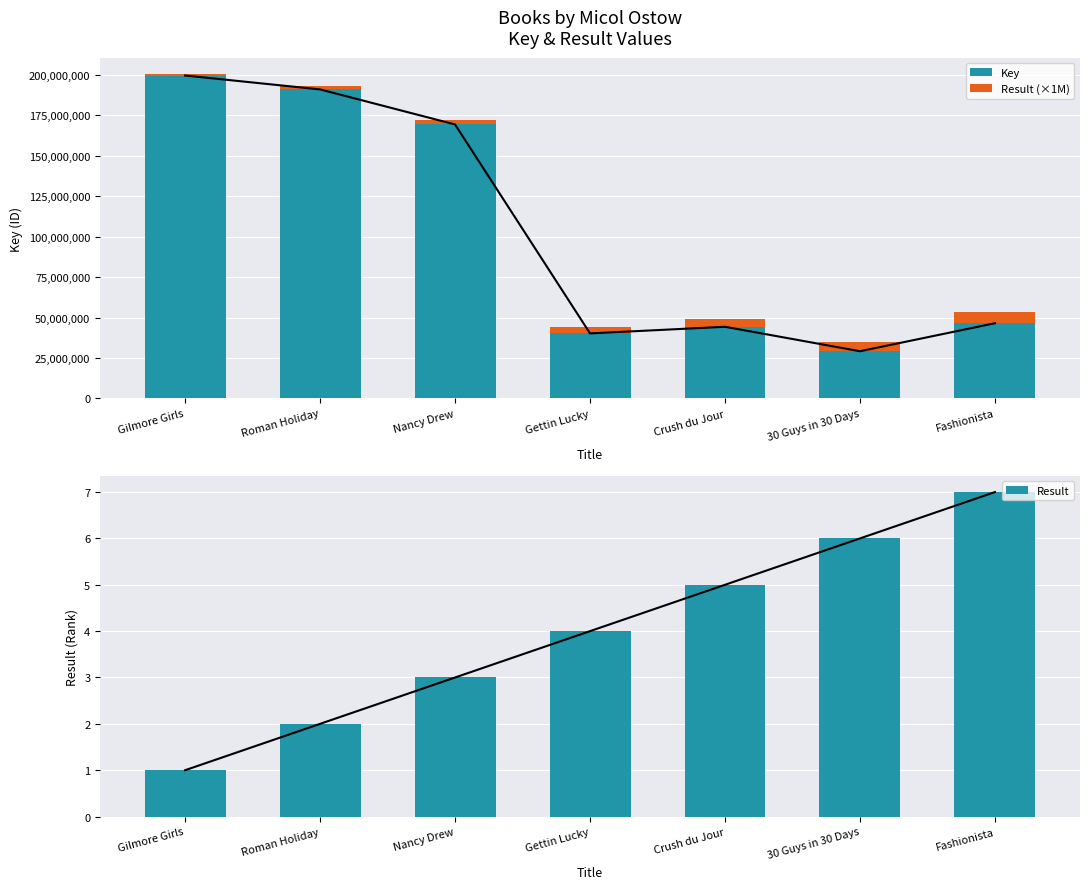

What is the difference between the Result (×1M) values at Fashionista and Roman Holiday?

5000000